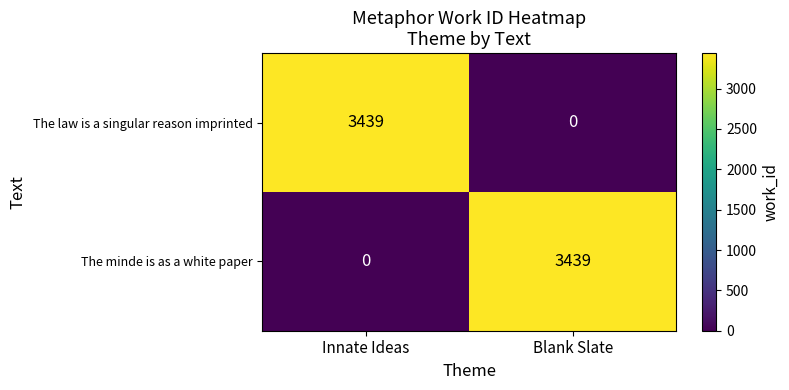

What is the greatest value displayed?

3439